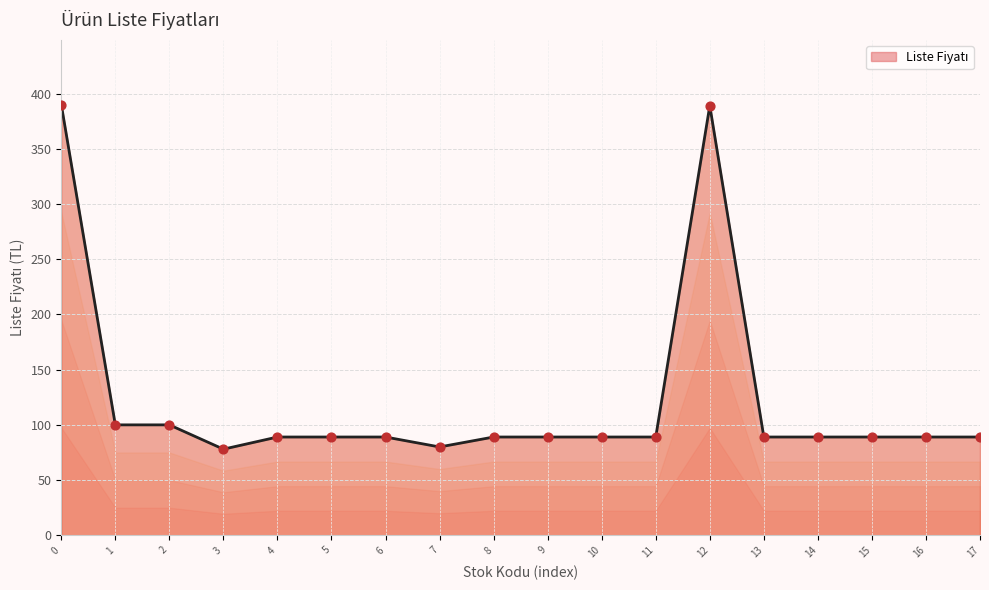

What is the change in value from 1 to 10?

-11